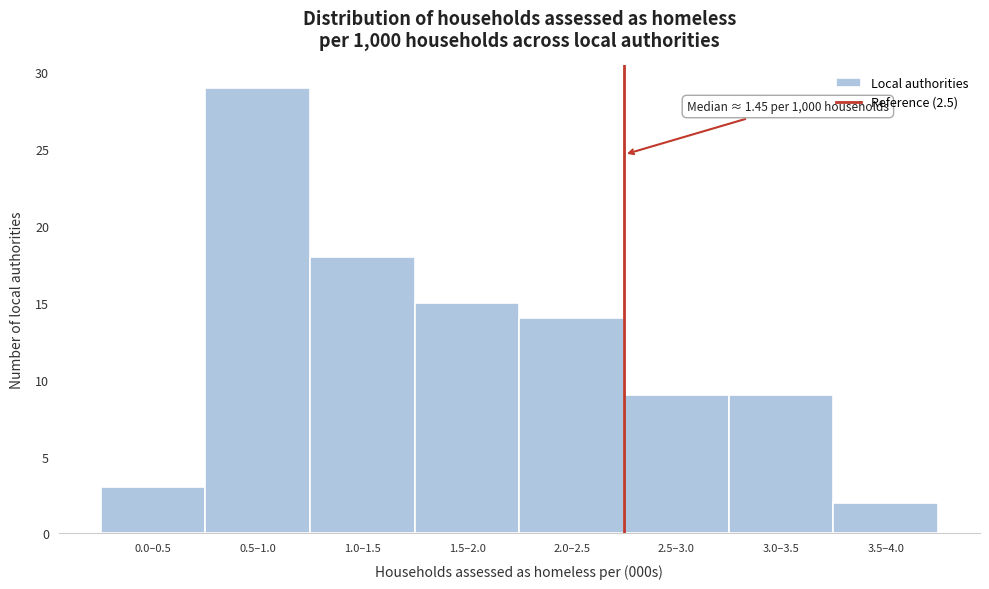

Reading right to left, list all the values displayed in this chart.

3.5–4.0=2	3.0–3.5=9	2.5–3.0=9	2.0–2.5=14	1.5–2.0=15	1.0–1.5=18	0.5–1.0=29	0.0–0.5=3